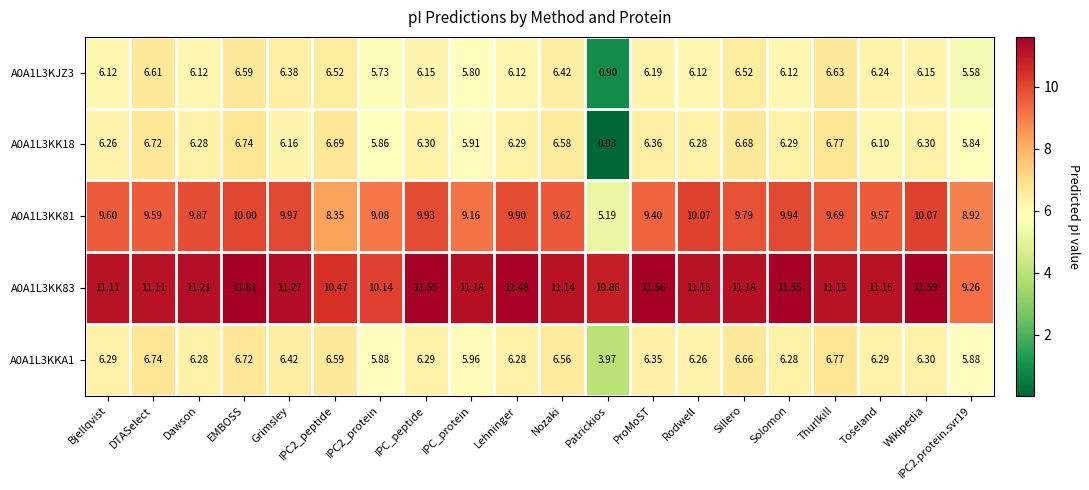

What is the difference between the highest and lowest values at IPC_protein?

5.4